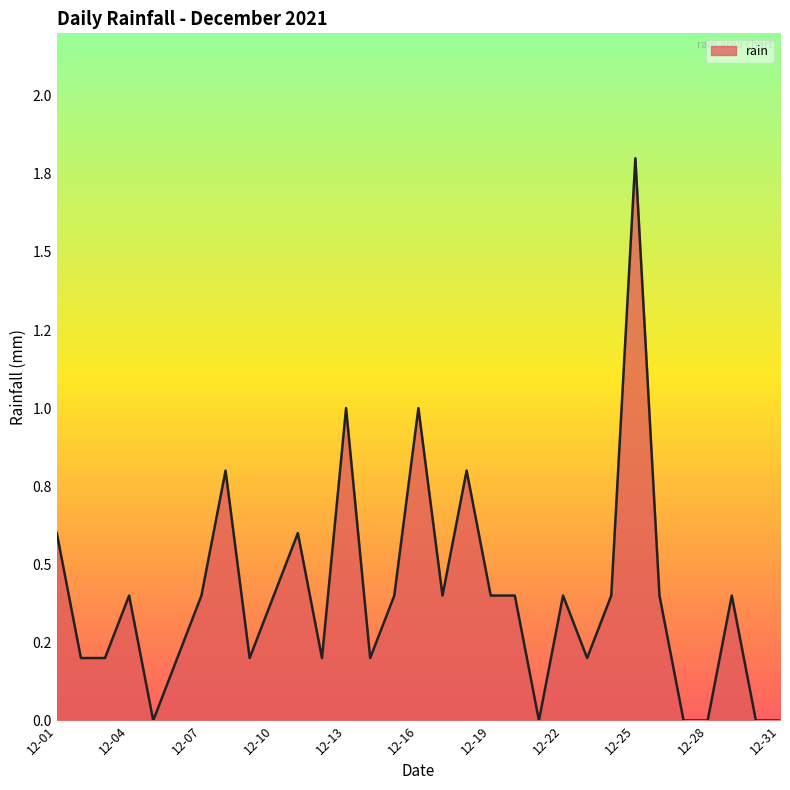

Does the chart have visible grid lines?

No